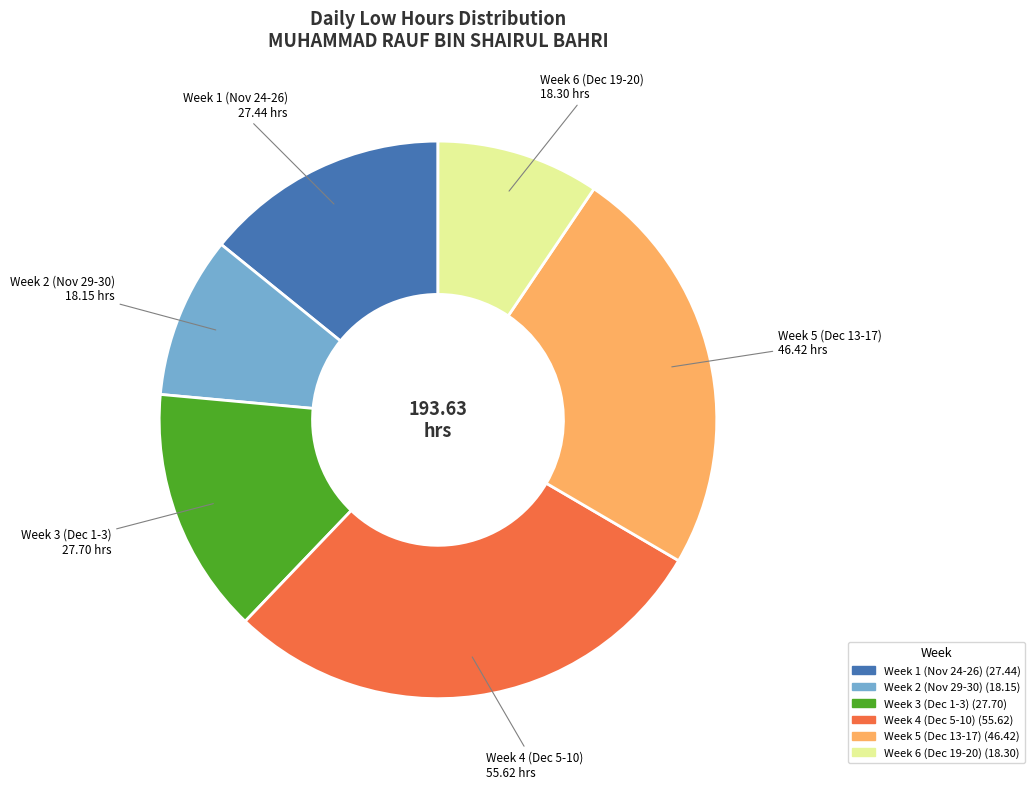

Is there any slice that represents more than half of the pie?

No